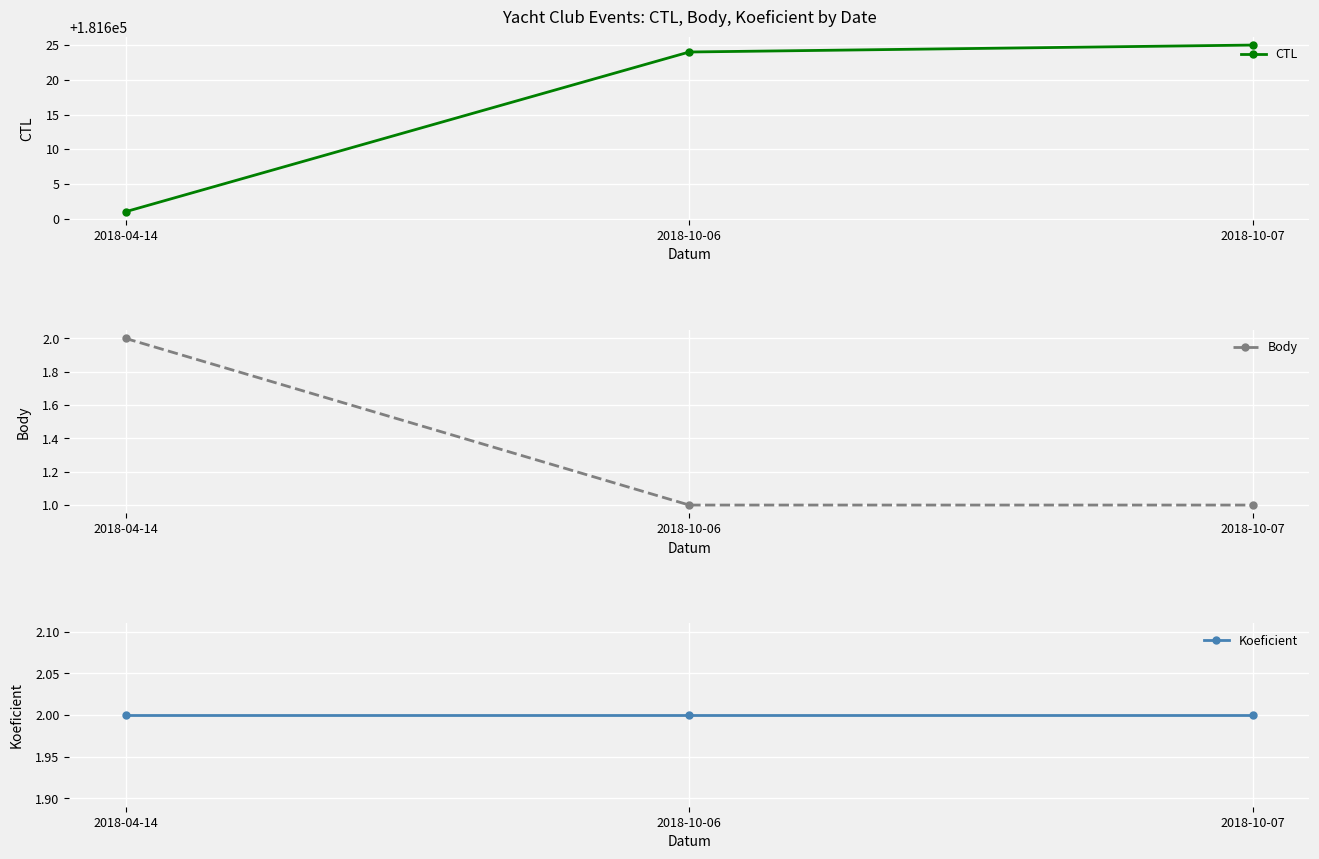

What is the value of the Koeficient point at the 1st from the left?

2